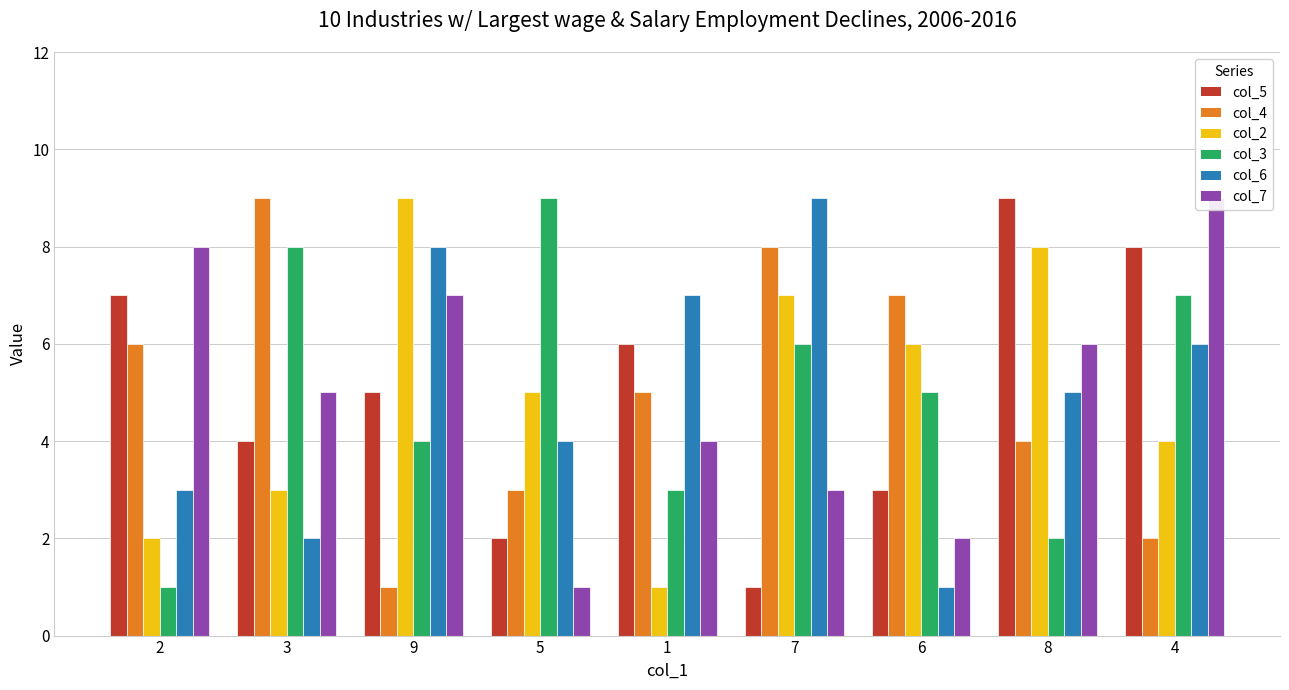

At how many categories does at least one series exceed 2?

9